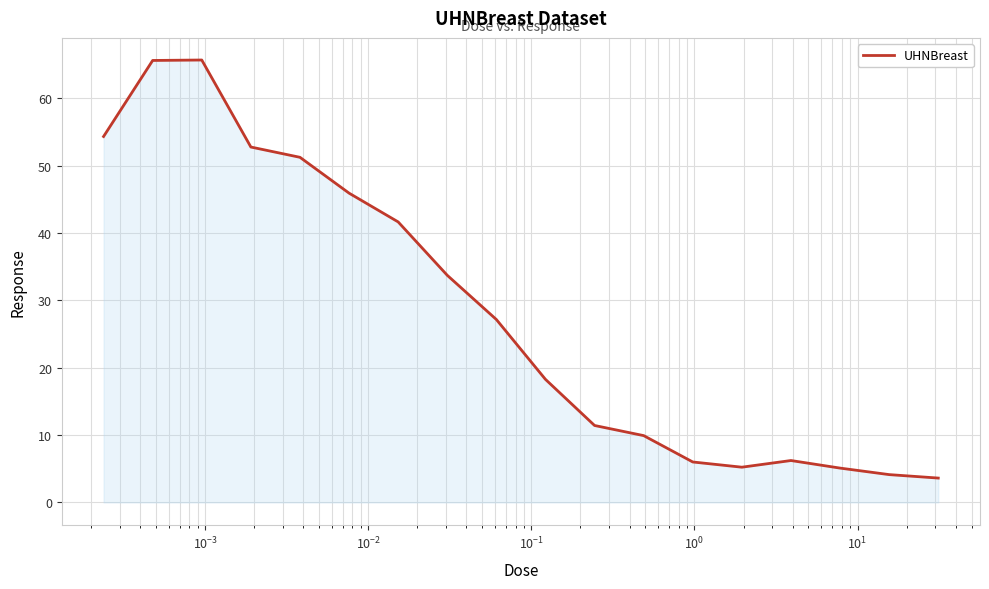

What is the greatest value displayed?

65.7